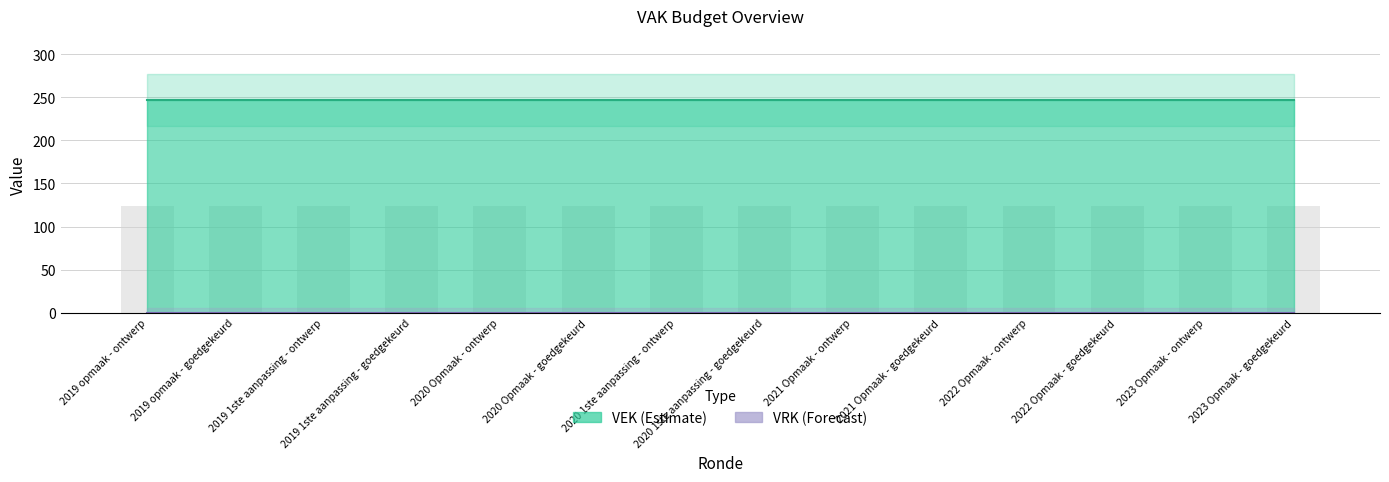

What is the difference between the highest and lowest values at 2020 1ste aanpassing - ontwerp?

247